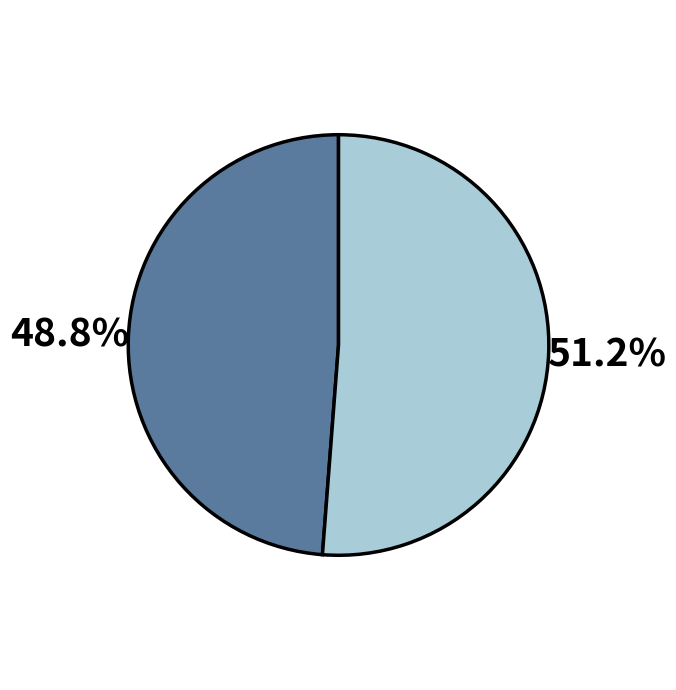

Is there a majority slice in this chart?

Yes